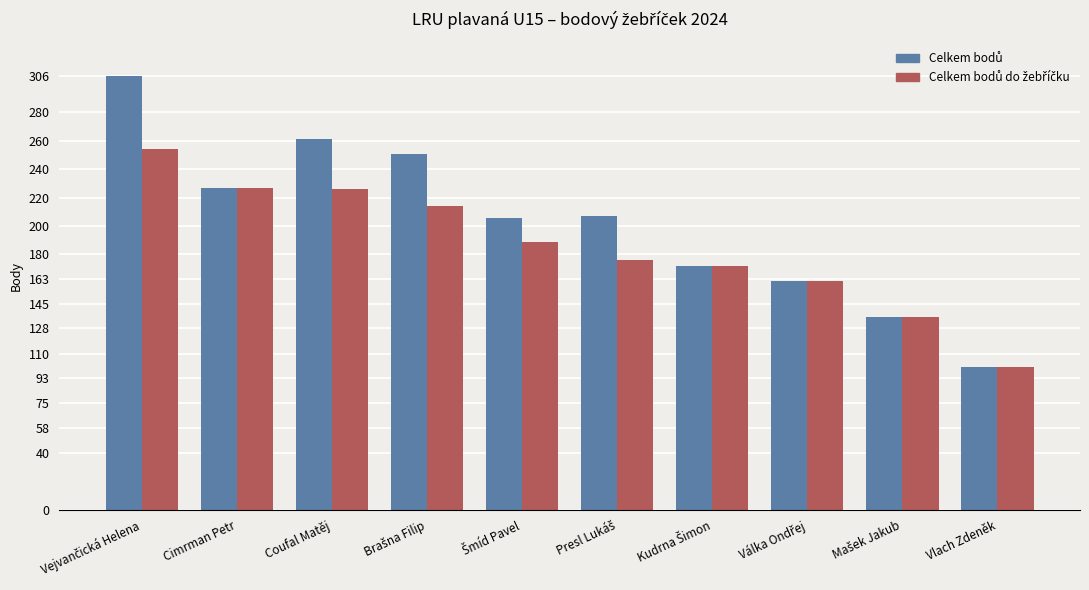

At how many categories does at least one series exceed 110?

9